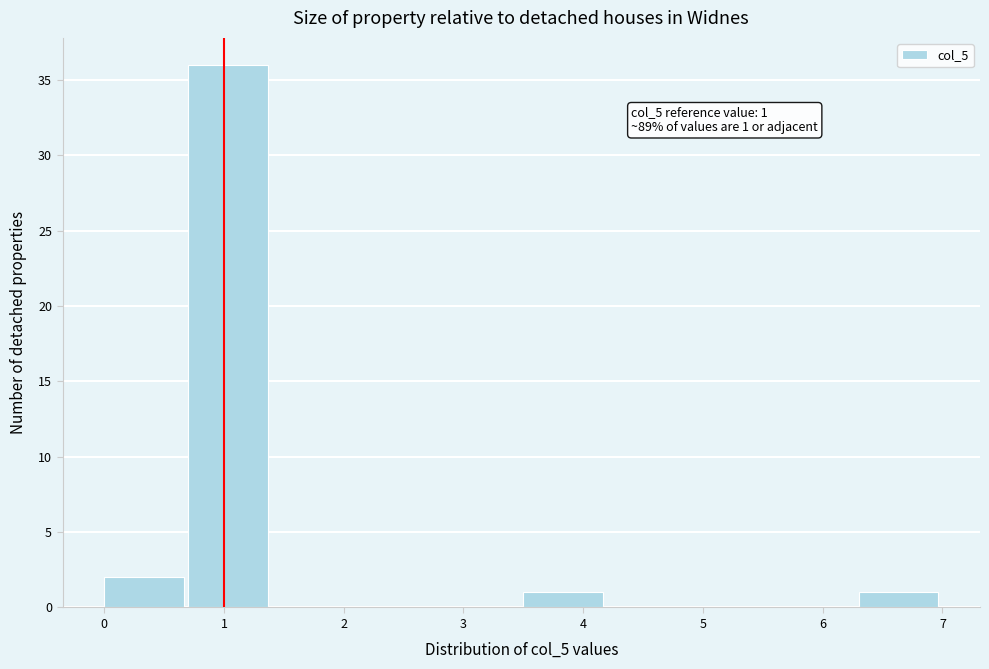

Over which range of the x-axis is the bar tallest?

0.7 to 1.4